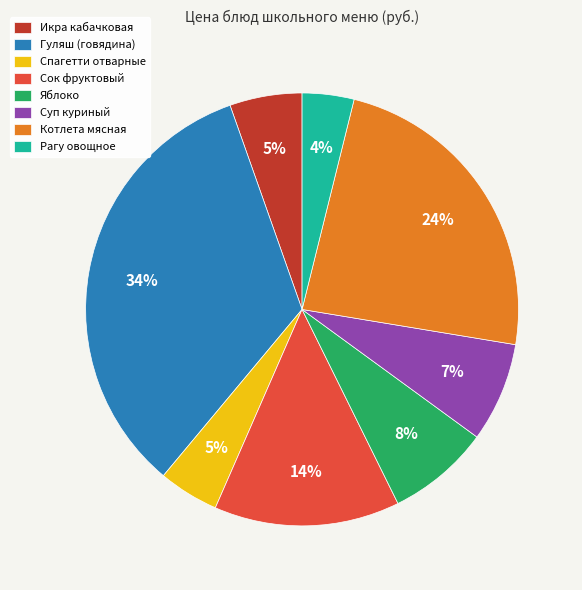

What is the ratio of the value at Сок фруктовый to the value at Котлета мясная?

0.6